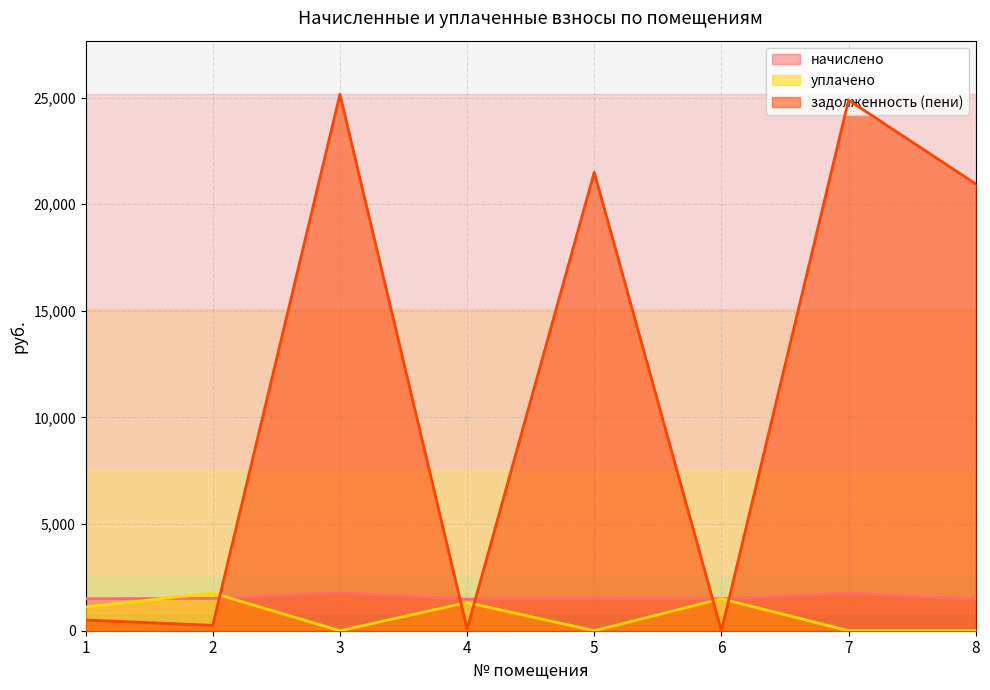

Is it true that задолженность (пени) equals 251.0 at 2?

True